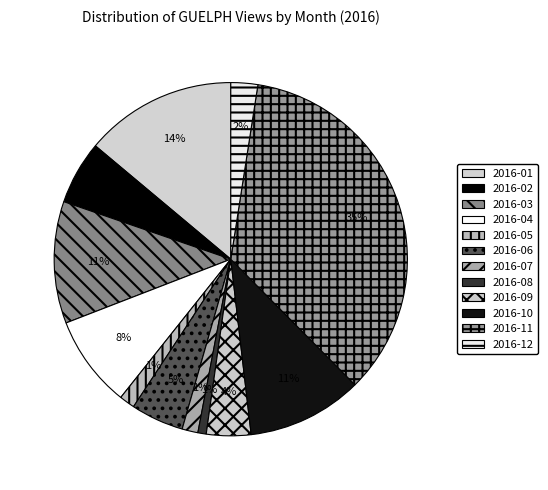

To the nearest percent, what is the difference between the 2016-12 and 2016-04 slice percentages?

6%